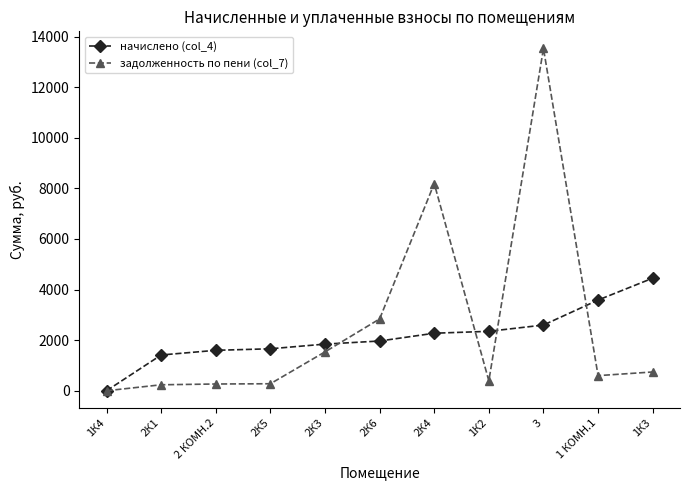

What is the difference between the highest and lowest values at 1К2?

1957.6